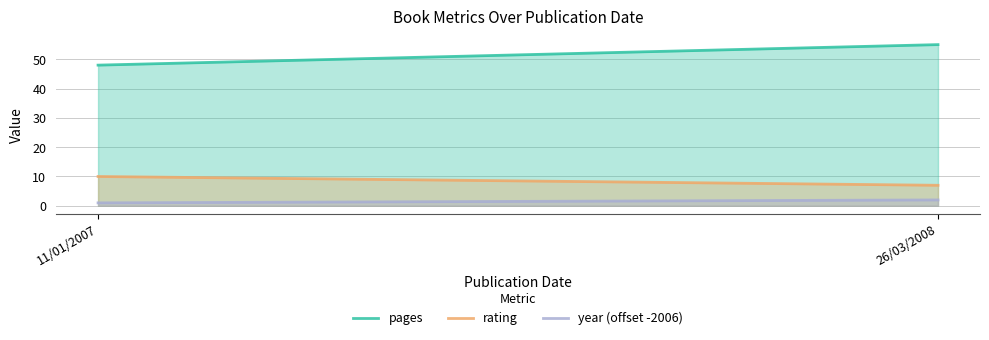

Is it true that year (offset -2006) equals 3 at 26/03/2008?

False